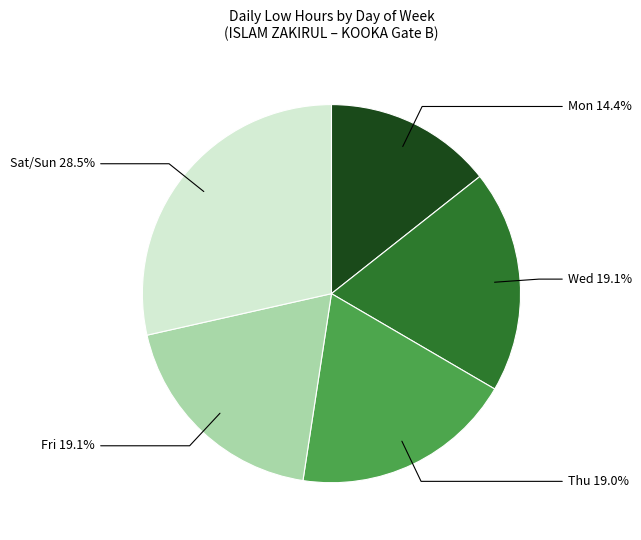

What portion of the pie excludes Mon?

85.6%